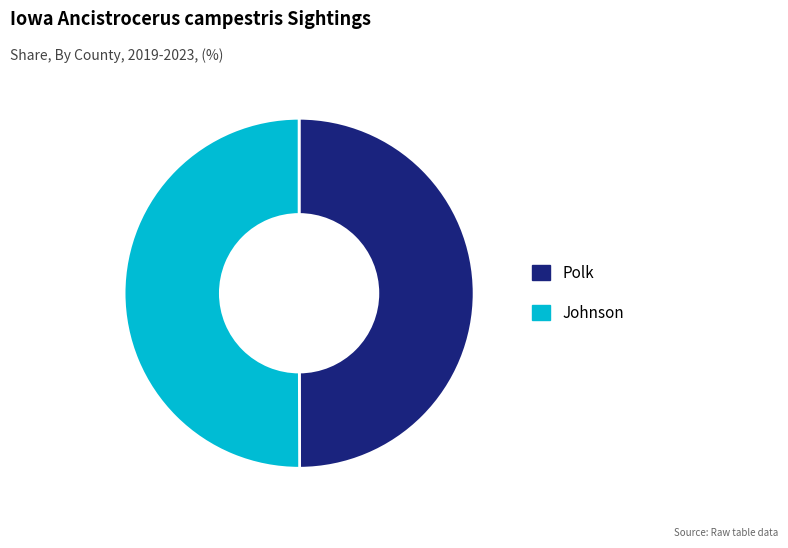

Do Polk and Johnson together represent more than half of the pie?

Yes